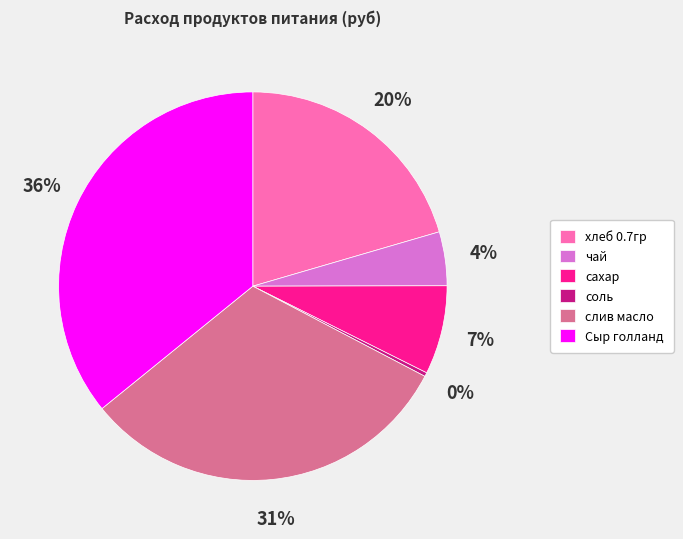

To the nearest percent, what percentage of the pie is сахар?

7%